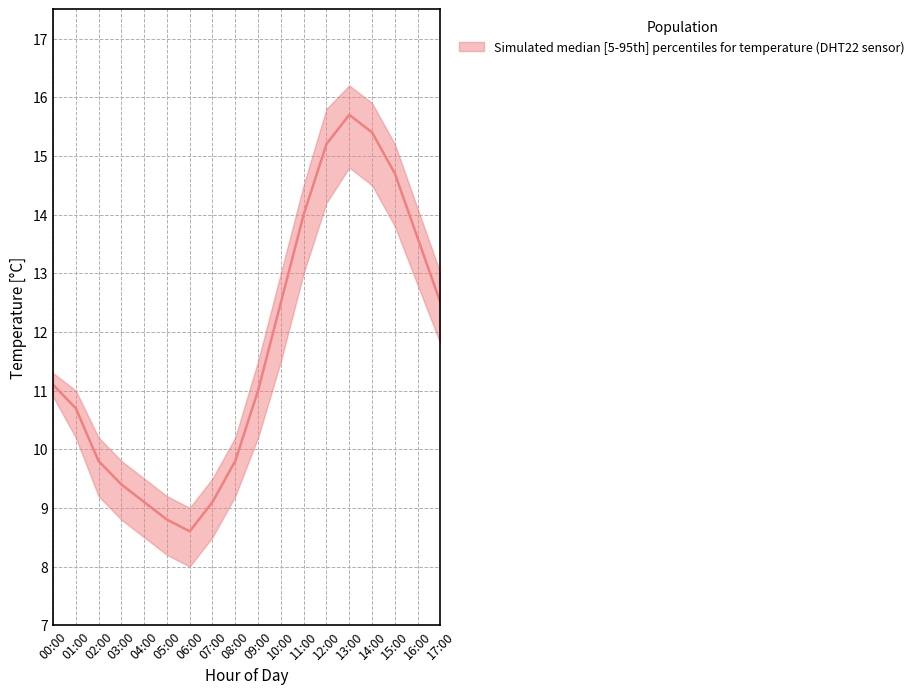

What is the lowest value of the temperature_lower series?

8.0